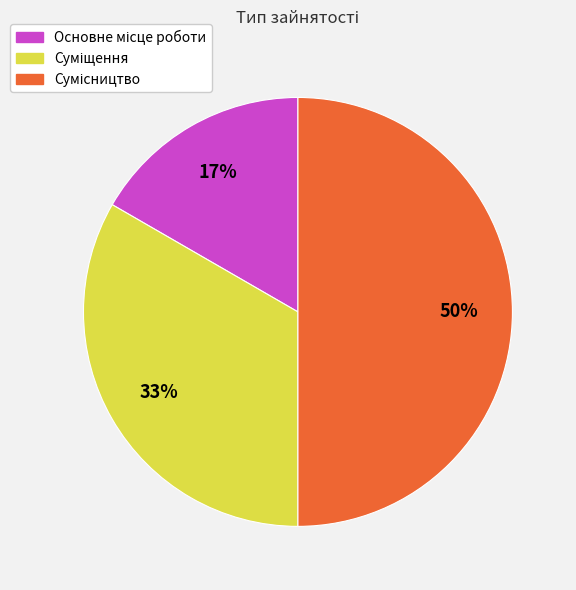

To the nearest percent, what is the difference between the largest and smallest slice percentages?

33%